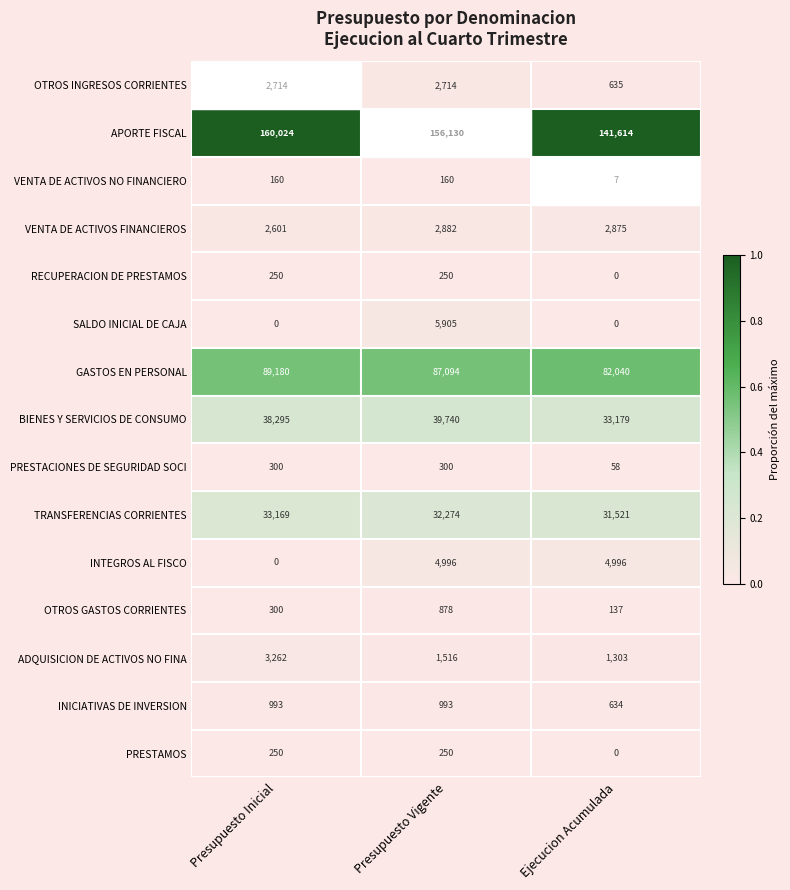

Which series has the widest spread of values?

APORTE FISCAL